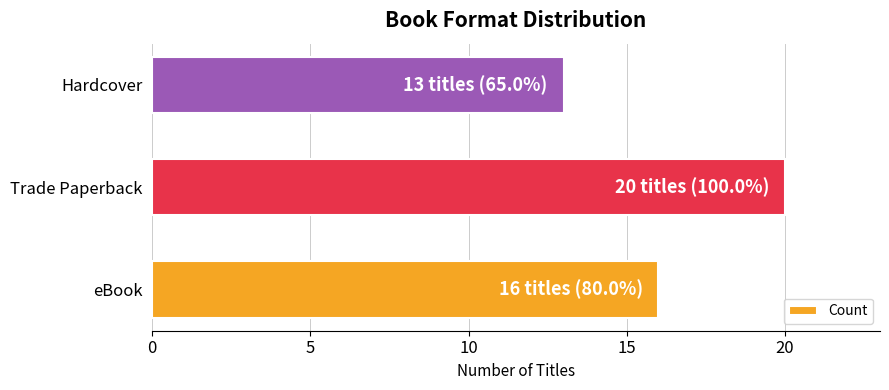

Which label corresponds to the smallest value in the chart?

Hardcover